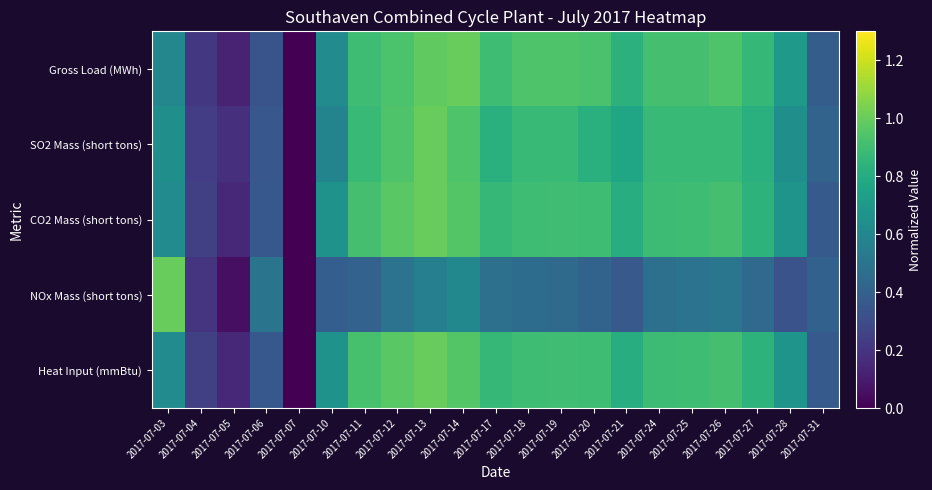

At which category does the chart reach its minimum across all series?

2017-07-07